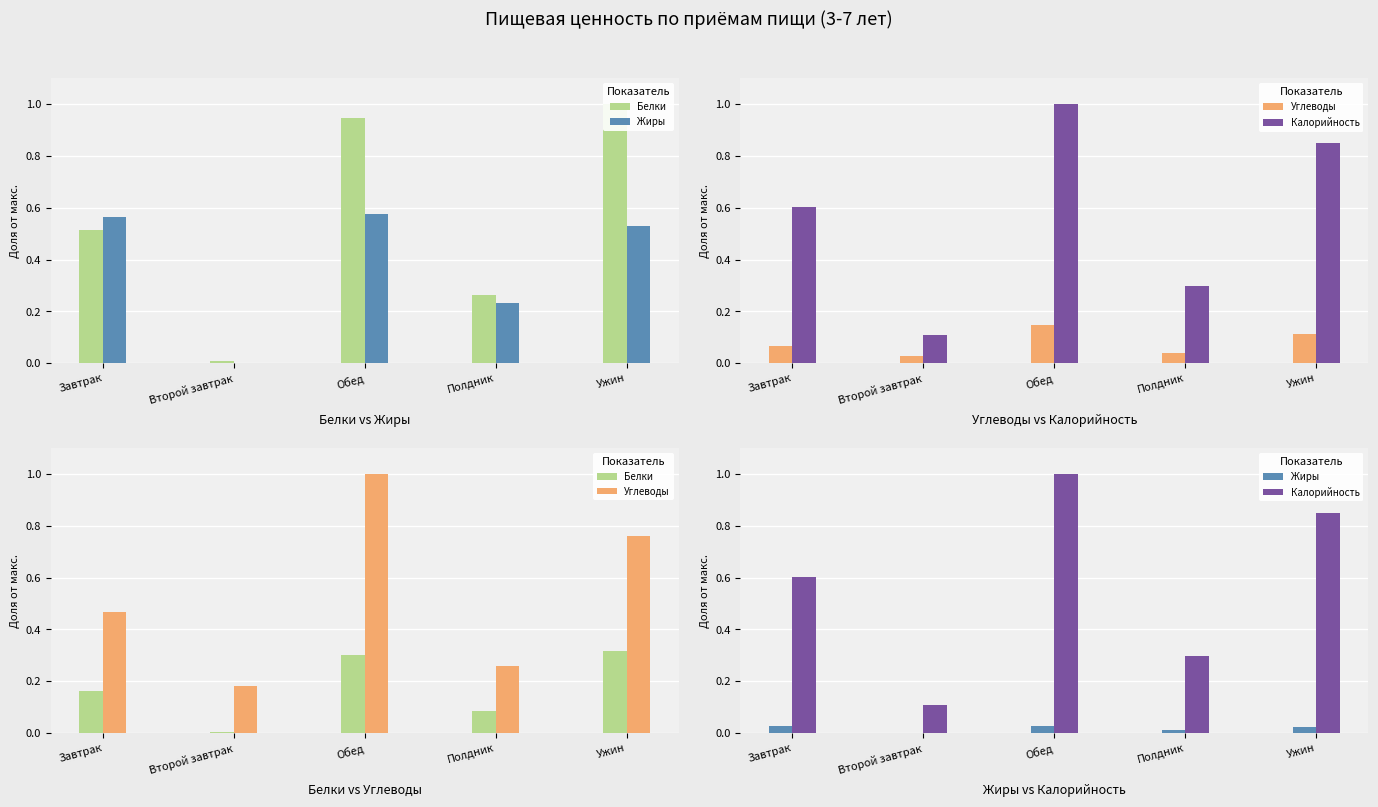

What are all the series names shown in the legend?

Белки, Жиры, Углеводы, Калорийность